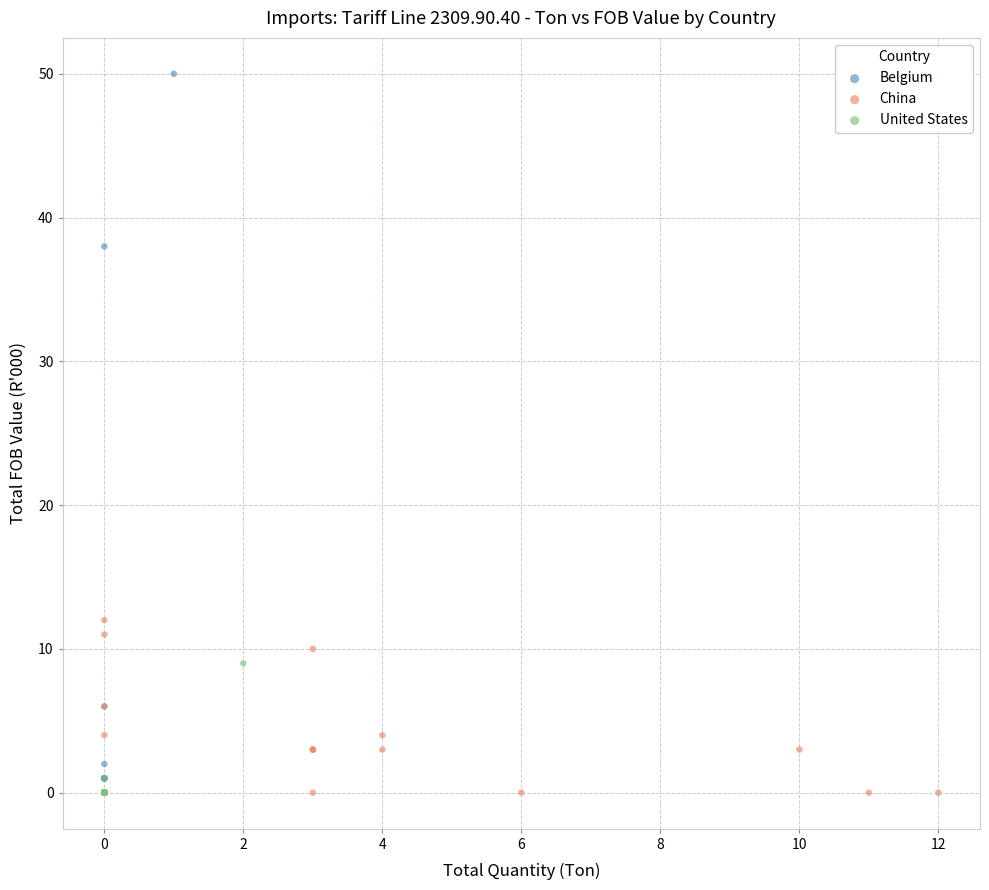

Which series has the widest spread of Y values?

Belgium